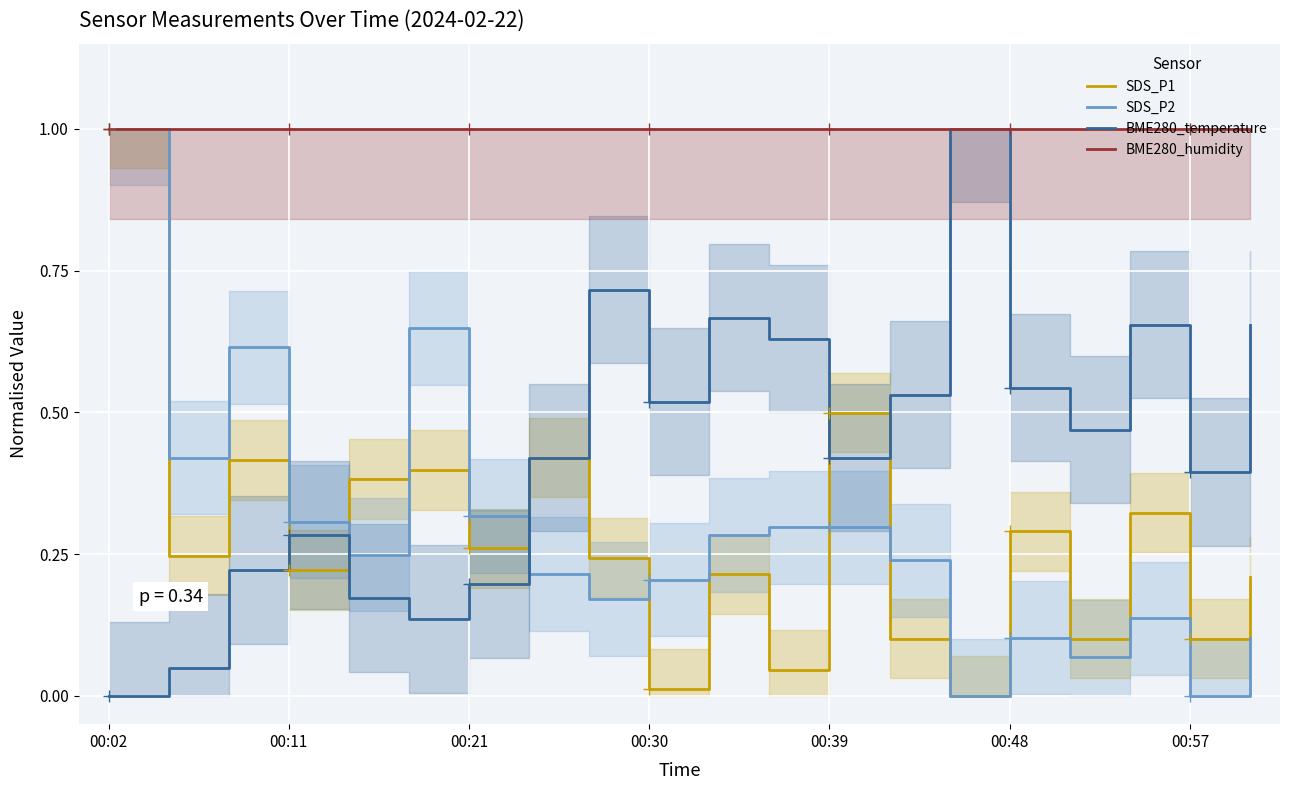

Is this an area chart (filled region under the line)?

No